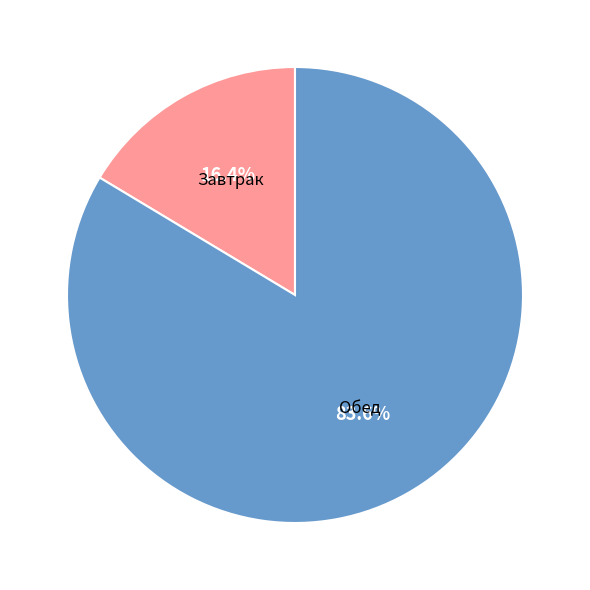

Is there a majority slice in this chart?

Yes